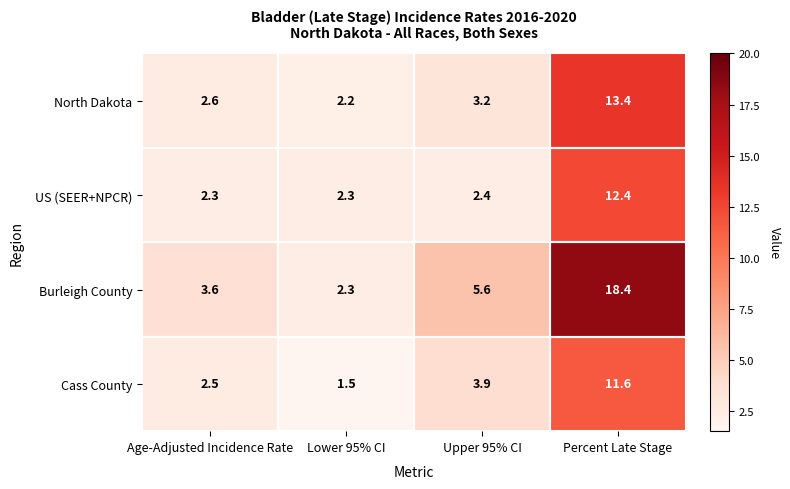

Which category has the lowest value across all series?

Lower 95% CI